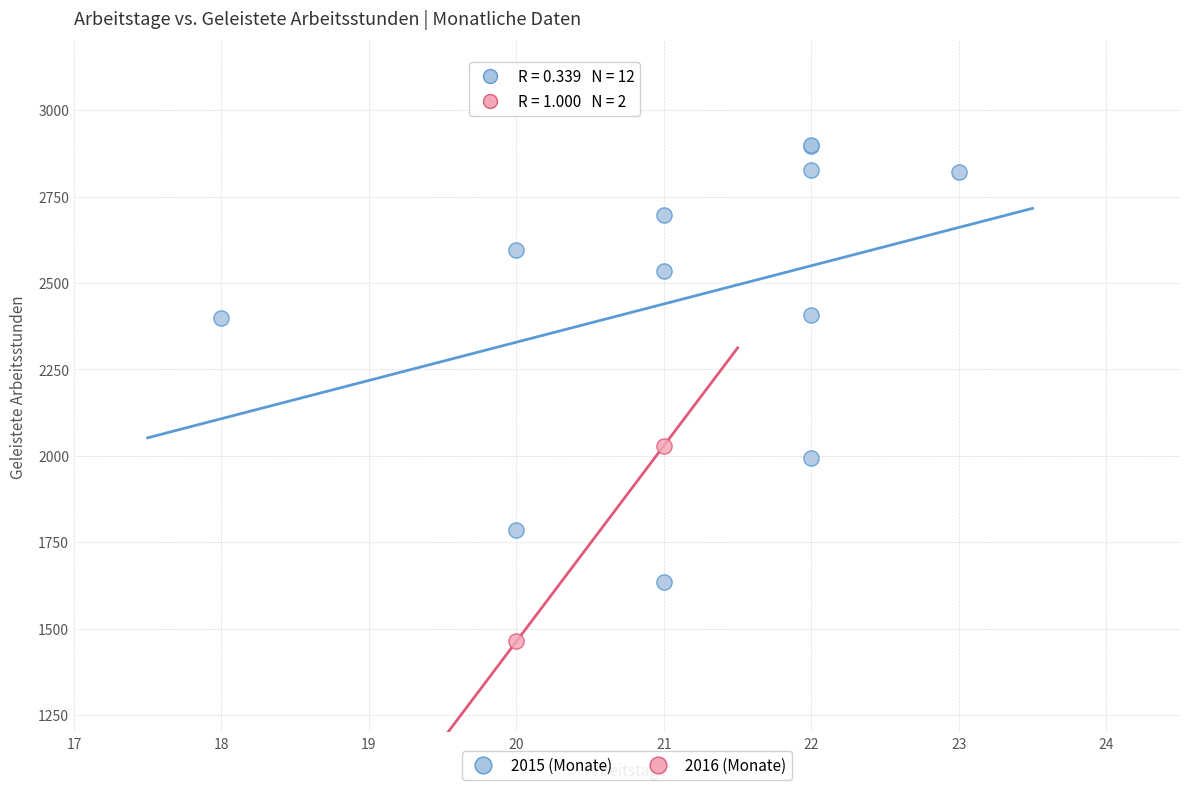

Which series contains the highest Y value?

2015 (Monate)